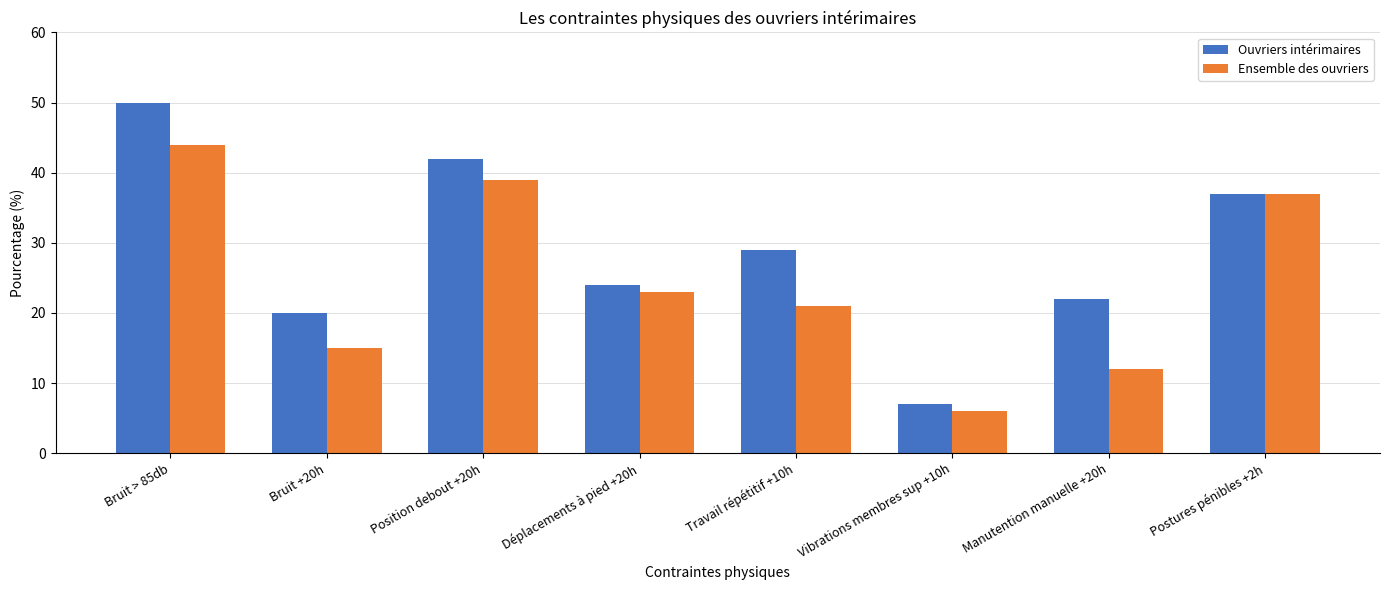

Which series changed the most between Travail répétitif +10h and Postures pénibles +2h?

Ensemble des ouvriers